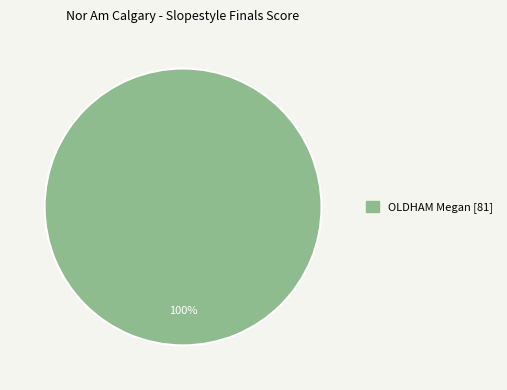

Does any single category account for the majority?

Yes